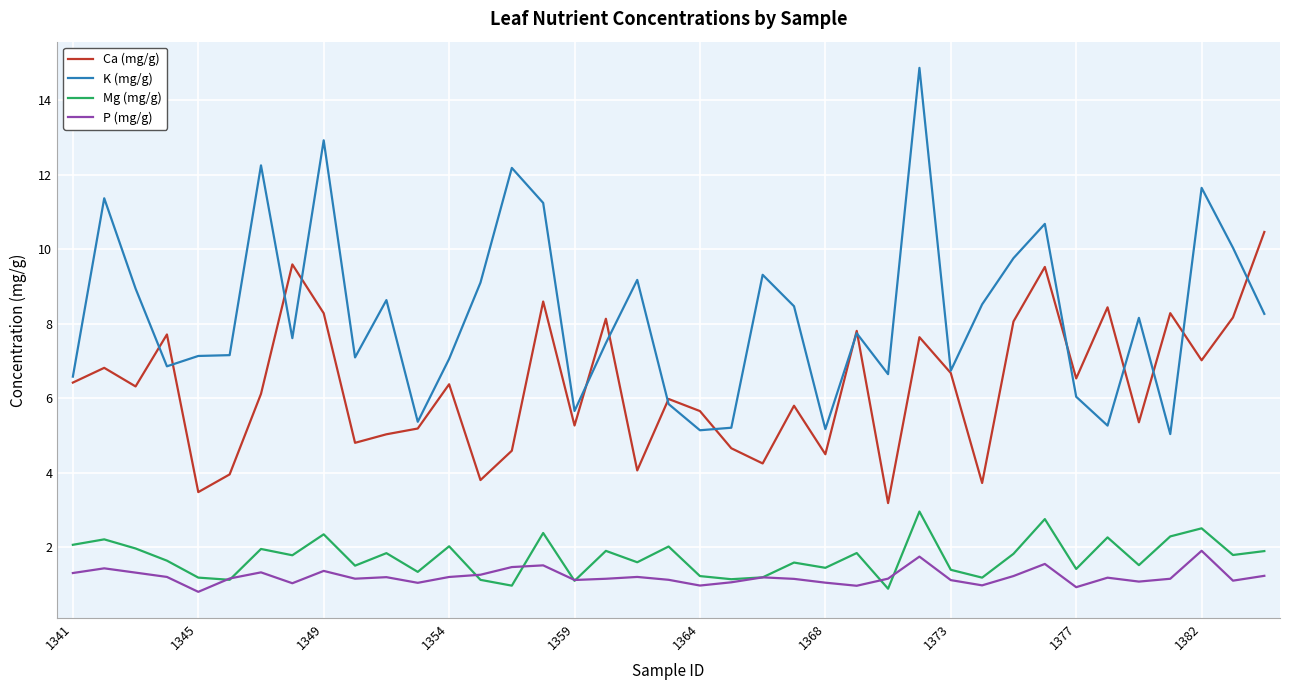

What is the smallest value displayed?

0.8